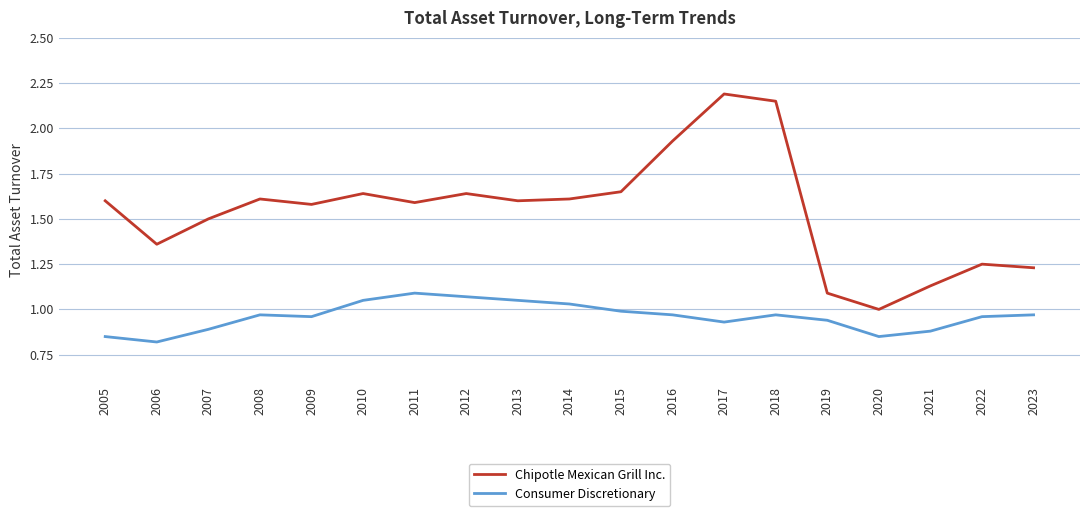

Which series has the largest range (max minus min)?

Chipotle Mexican Grill Inc.